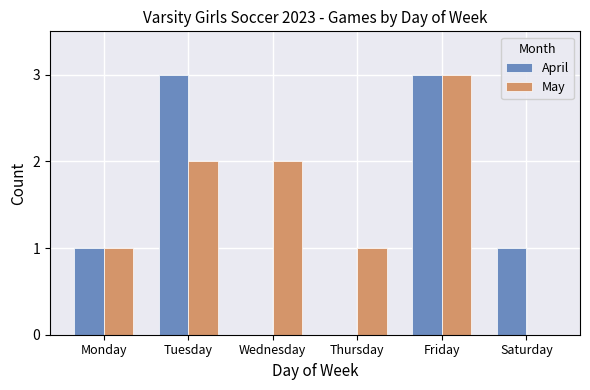

Is it true that April equals 0 at Thursday?

True